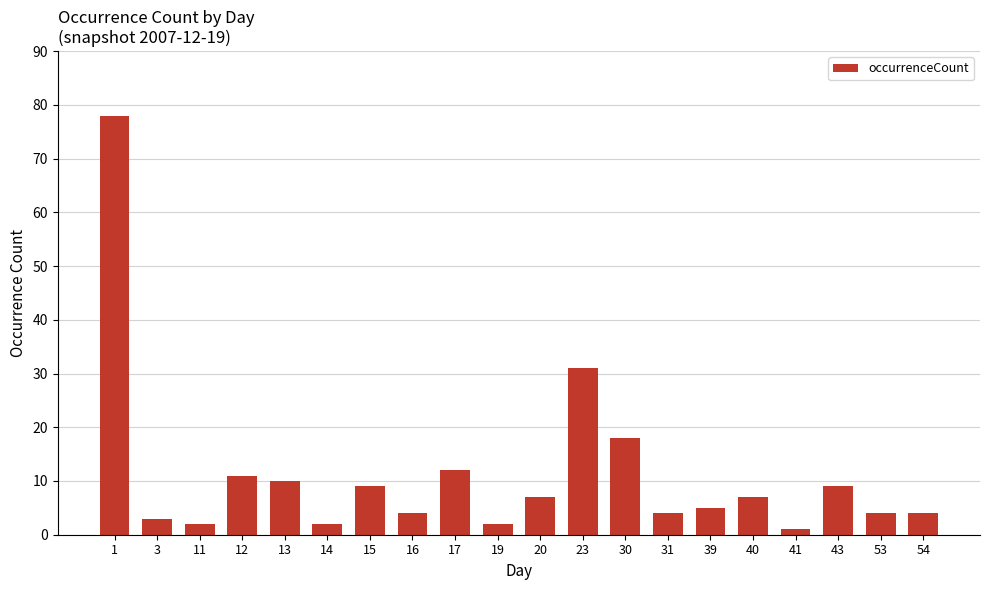

Which label corresponds to the largest value in the chart?

1